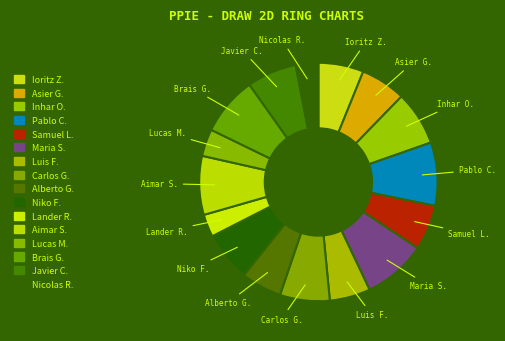

Is there a majority slice in this chart?

No